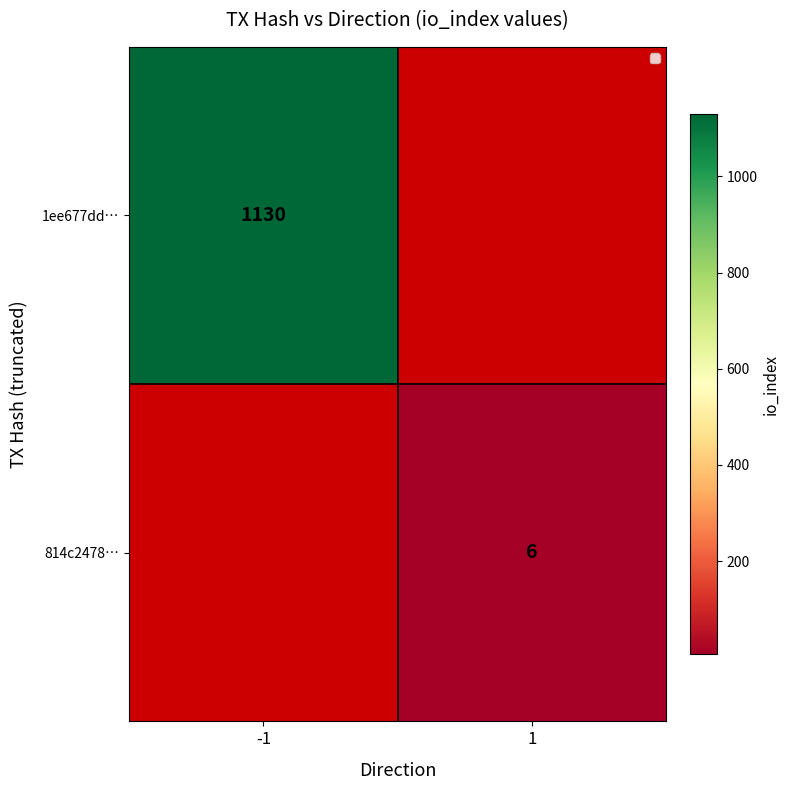

Count the number of categories in the chart.

2